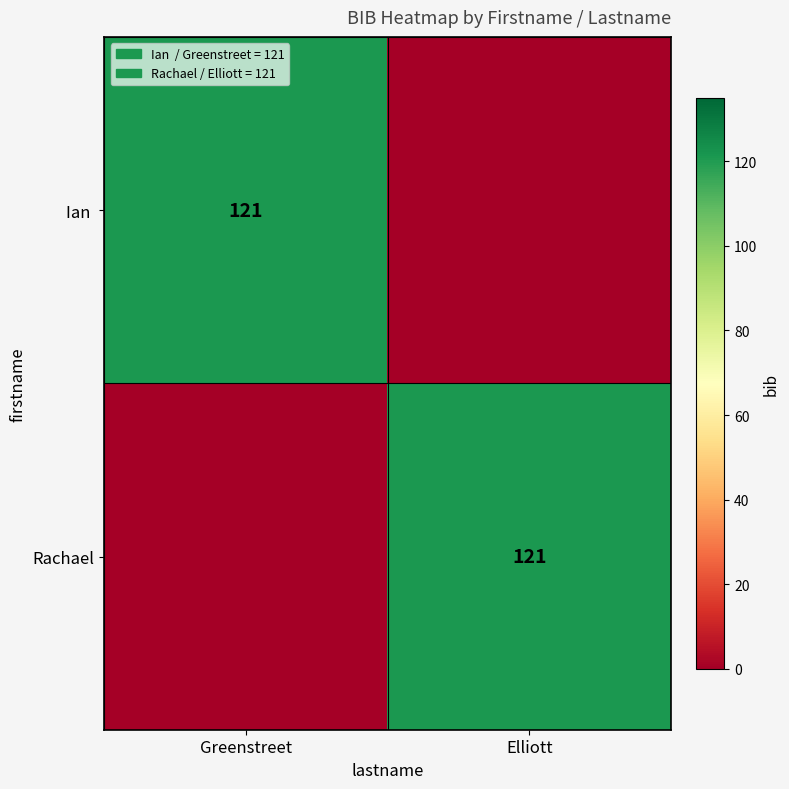

Is it true that Ian  equals 214 at Greenstreet?

False